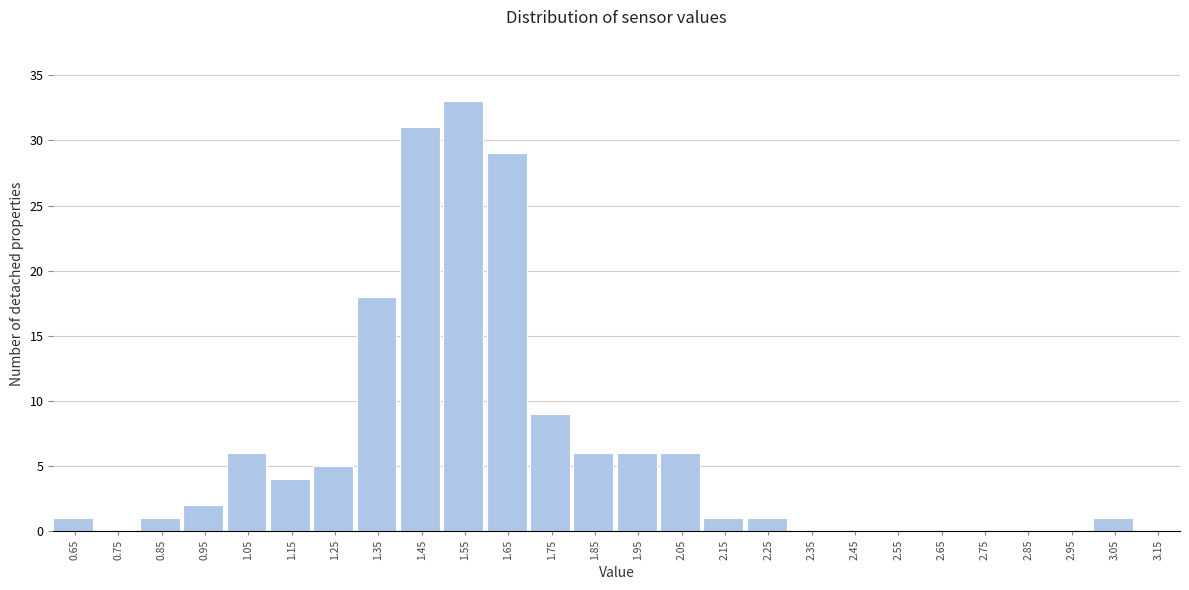

Reading left to right, extract all data points from this chart.

0.65=1	0.75=0	0.85=1	0.95=2	1.05=6	1.15=4	1.25=5	1.35=18	1.45=31	1.55=33	1.65=29	1.75=9	1.85=6	1.95=6	2.05=6	2.15=1	2.25=1	2.35=0	2.45=0	2.55=0	2.65=0	2.75=0	2.85=0	2.95=0	3.05=1	3.15=0